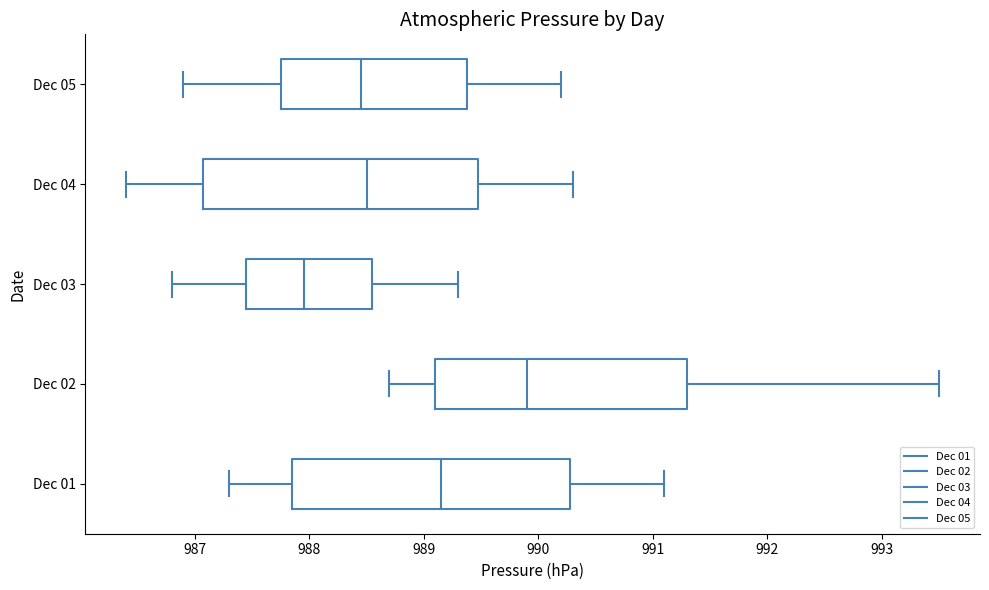

Reading bottom to top, transcribe this box plot: for each box, give where its median line is, the range the box spans, and where its two whiskers end, as read against the x-axis. The values are not printed on the chart, so give them approximately, as read against the axis.

Dec 01: median 989.2, box 987.9 to 990.3, whiskers 987.3 to 991.1
Dec 02: median 989.9, box 989.1 to 991.3, whiskers 988.7 to 993.5
Dec 03: median 988.0, box 987.5 to 988.6, whiskers 986.8 to 989.3
Dec 04: median 988.5, box 987.1 to 989.5, whiskers 986.4 to 990.3
Dec 05: median 988.5, box 987.8 to 989.4, whiskers 986.9 to 990.2